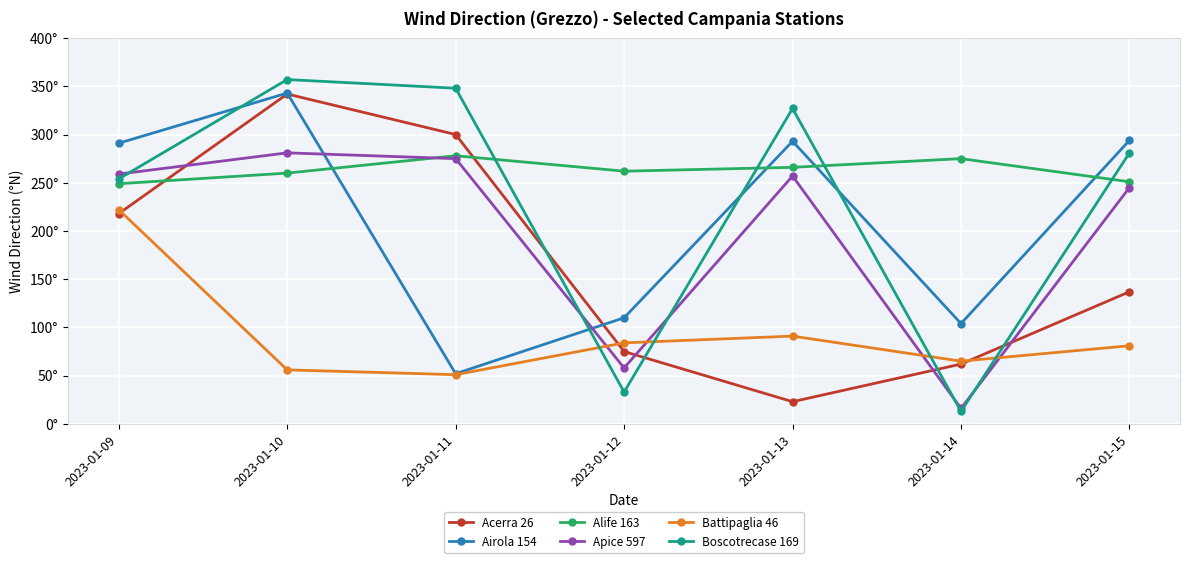

What are all the series names shown in the legend?

Acerra 26, Airola 154, Alife 163, Apice 597, Battipaglia 46, Boscotrecase 169